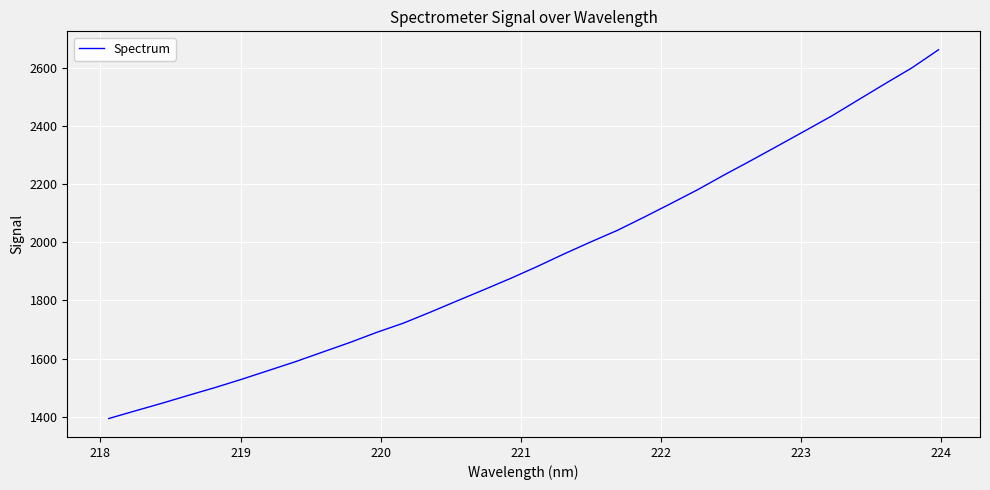

What is the smallest value displayed?

1393.3